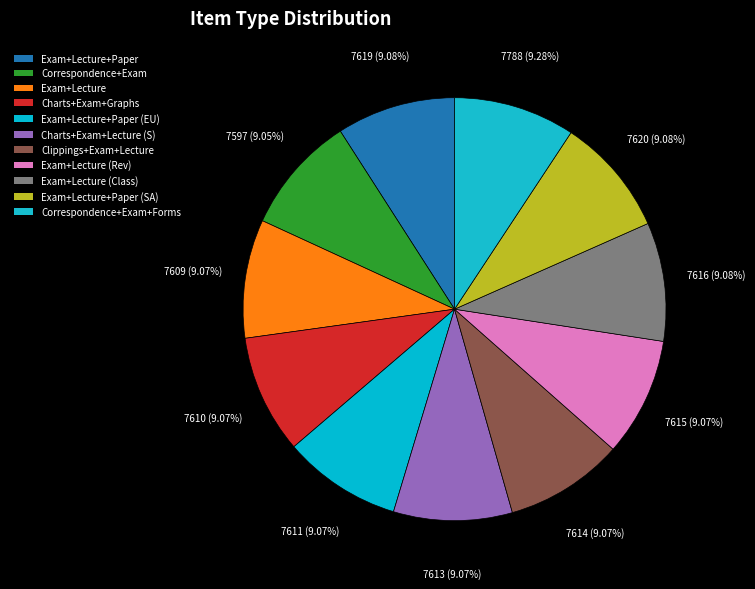

To the nearest percent, what is the average slice percentage?

9%